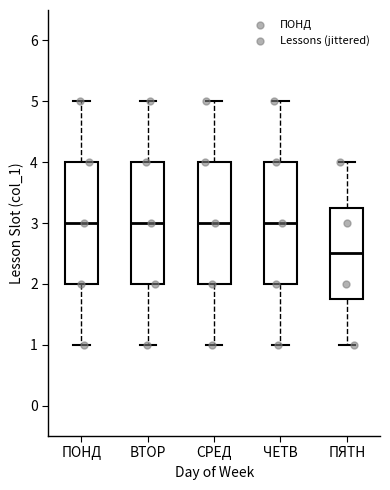

Reading left to right, read every box against the y-axis: the position of its median line, the range the box covers, and the ends of its whiskers. The values are not printed on the chart, so give them approximately, as read against the axis.

ПОНД: median 3.0, box 2.0 to 4.0, whiskers 1.0 to 5.0
ВТОР: median 3.0, box 2.0 to 4.0, whiskers 1.0 to 5.0
СРЕД: median 3.0, box 2.0 to 4.0, whiskers 1.0 to 5.0
ЧЕТВ: median 3.0, box 2.0 to 4.0, whiskers 1.0 to 5.0
ПЯТН: median 2.5, box 1.8 to 3.3, whiskers 1.0 to 4.0